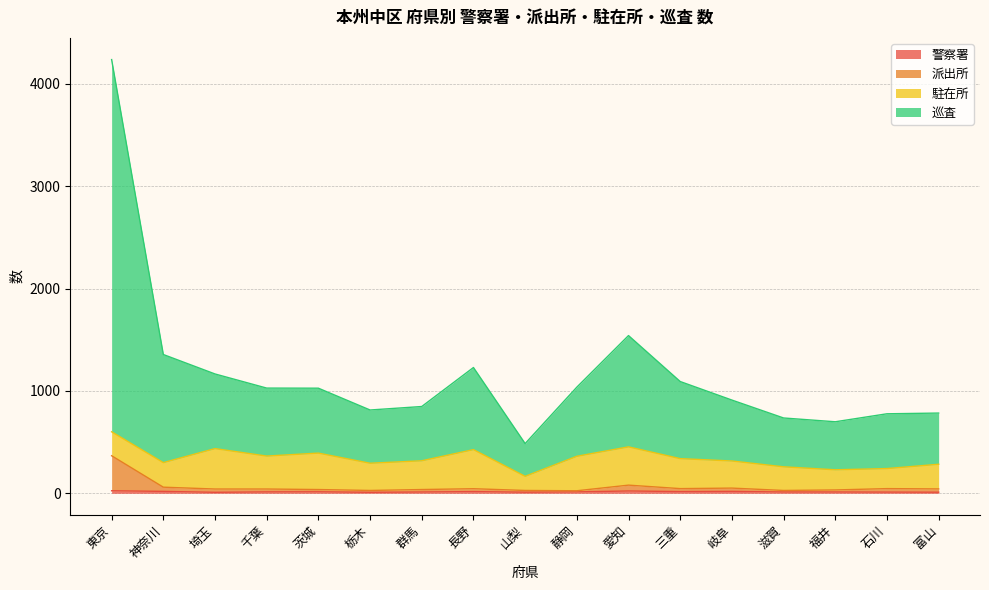

What is the label of the 15th point from the left?

福井